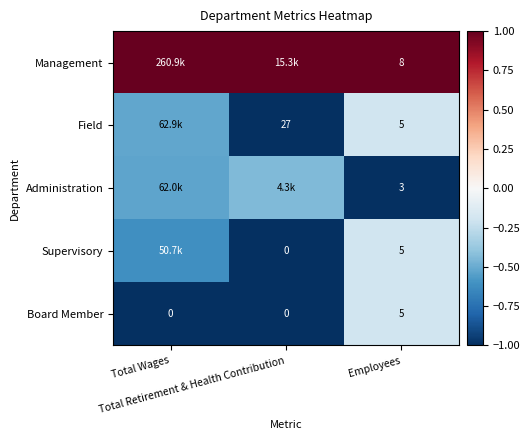

Is it true that Board Member equals -1.0 at Total Wages?

True